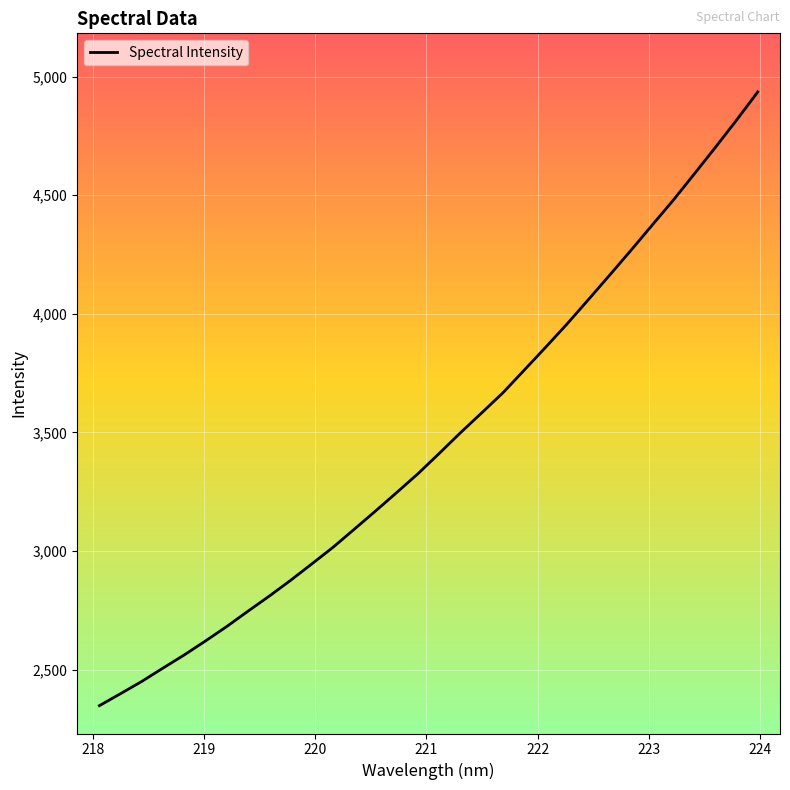

What is the minimum value shown in the chart?

2348.3